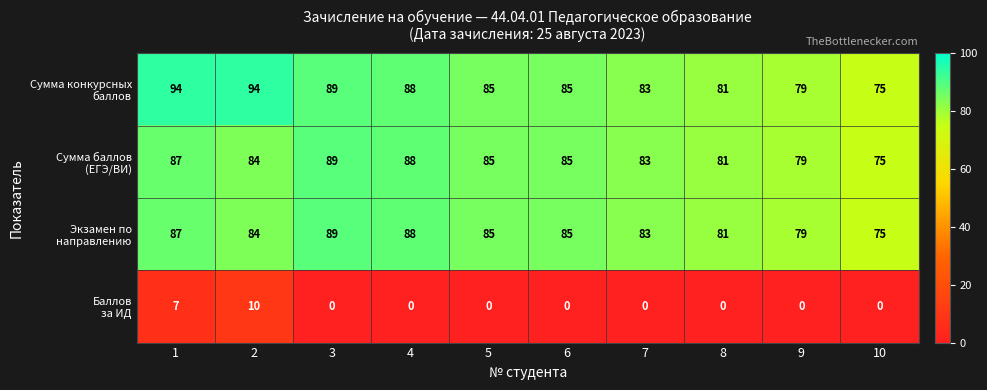

What is the difference between the highest and lowest values at 4?

88